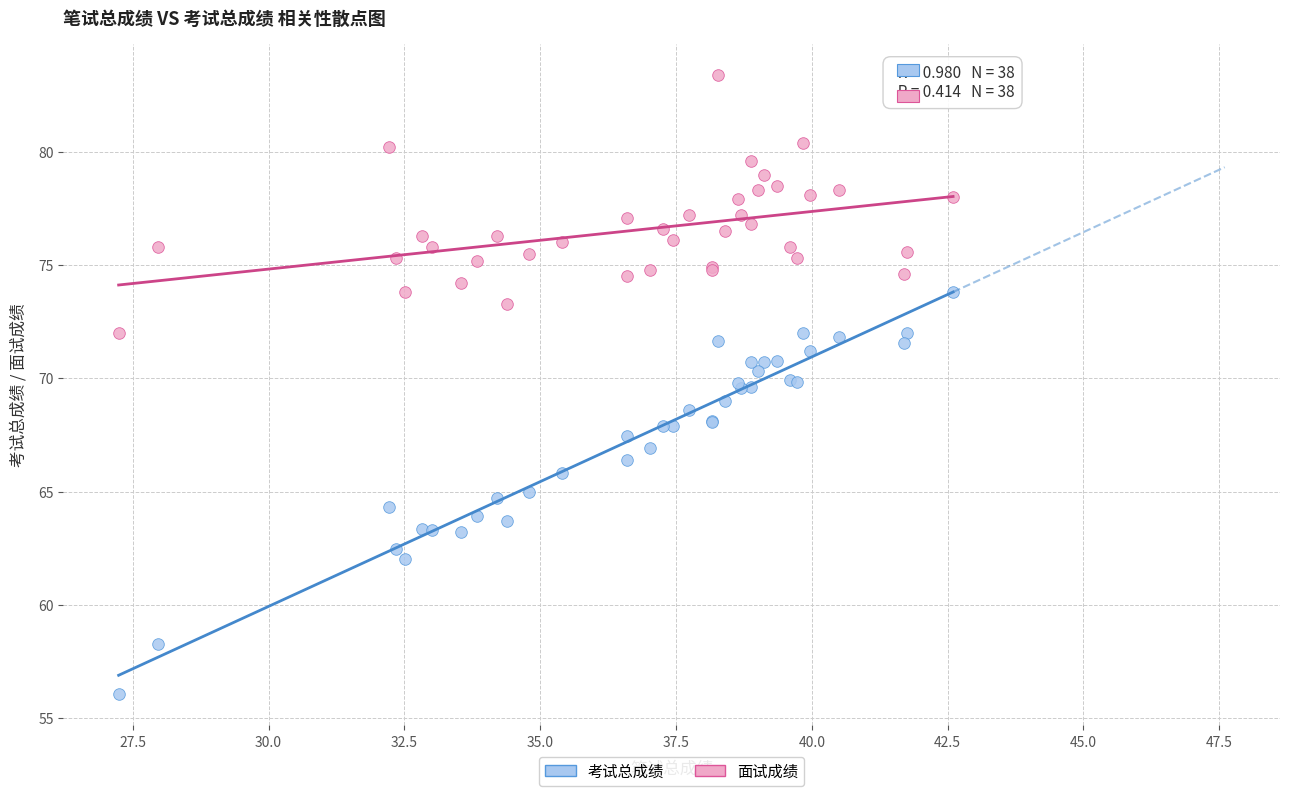

Which series reaches the maximum Y coordinate?

面试成绩